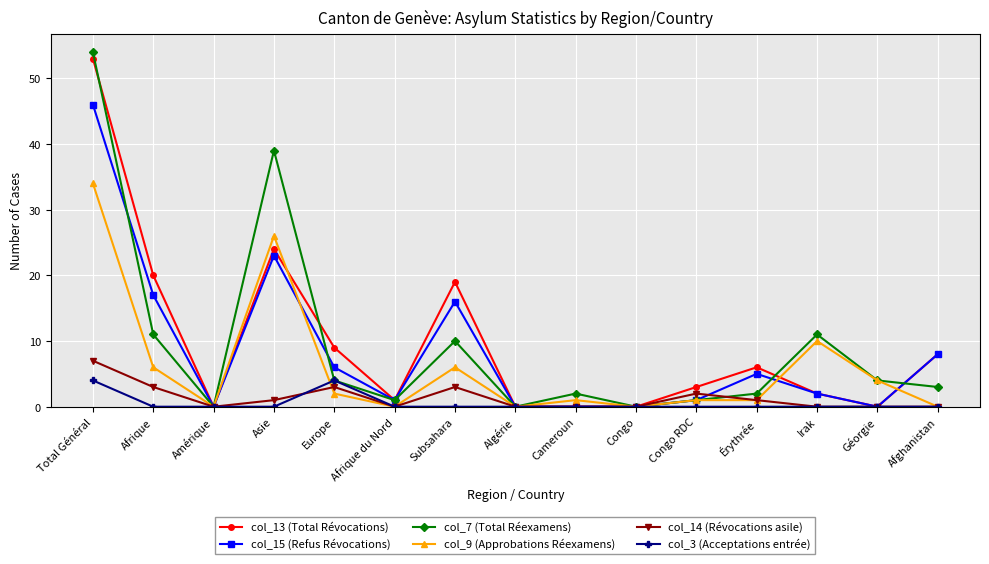

At which category does the chart reach its peak across all series?

Total Général